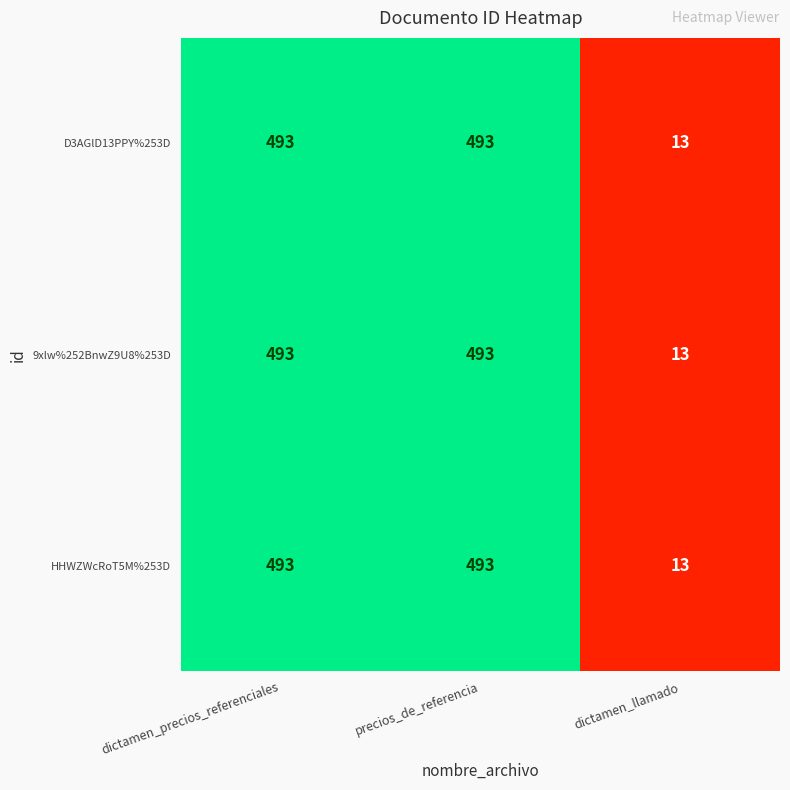

The D3AGlD13PPY%253D series shows 804 at dictamen_precios_referenciales. True or false?

False